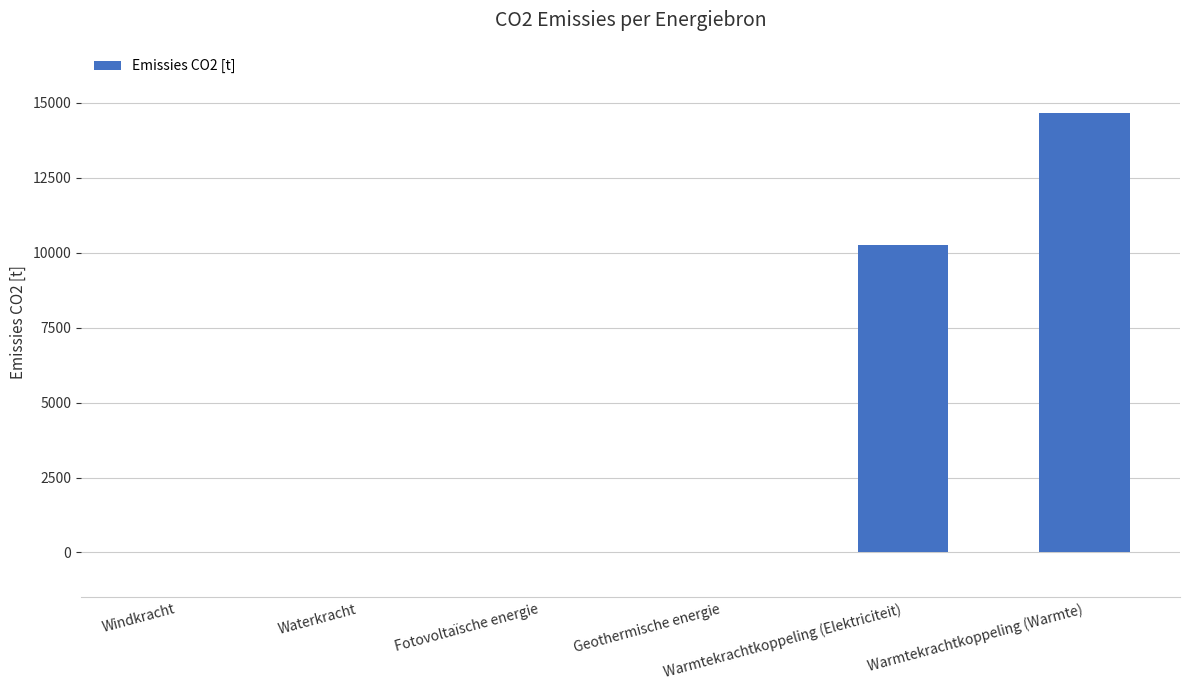

Which category has the highest value across all series?

Warmtekrachtkoppeling (Warmte)